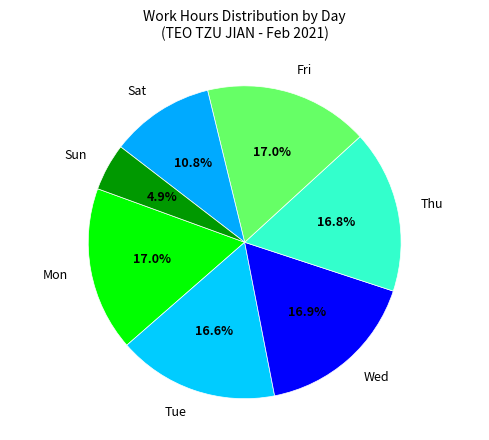

How many segments does this pie chart have?

7